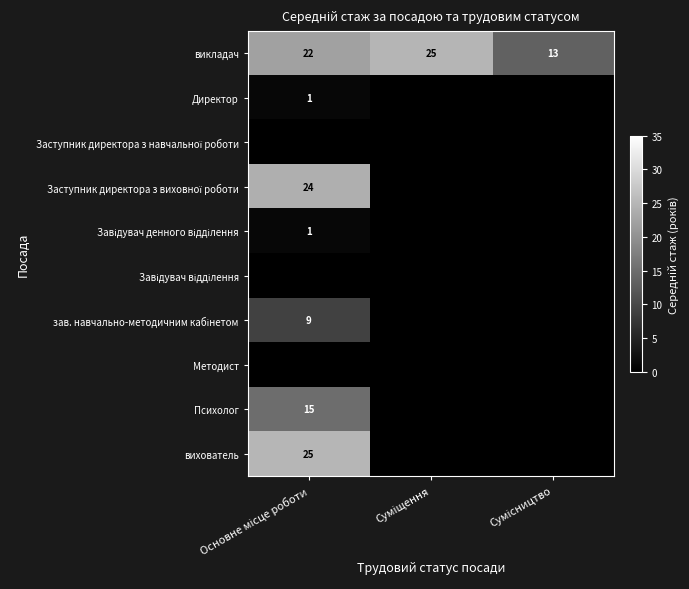

The value of вихователь at Основне місце роботи is 25.0. True or false?

True